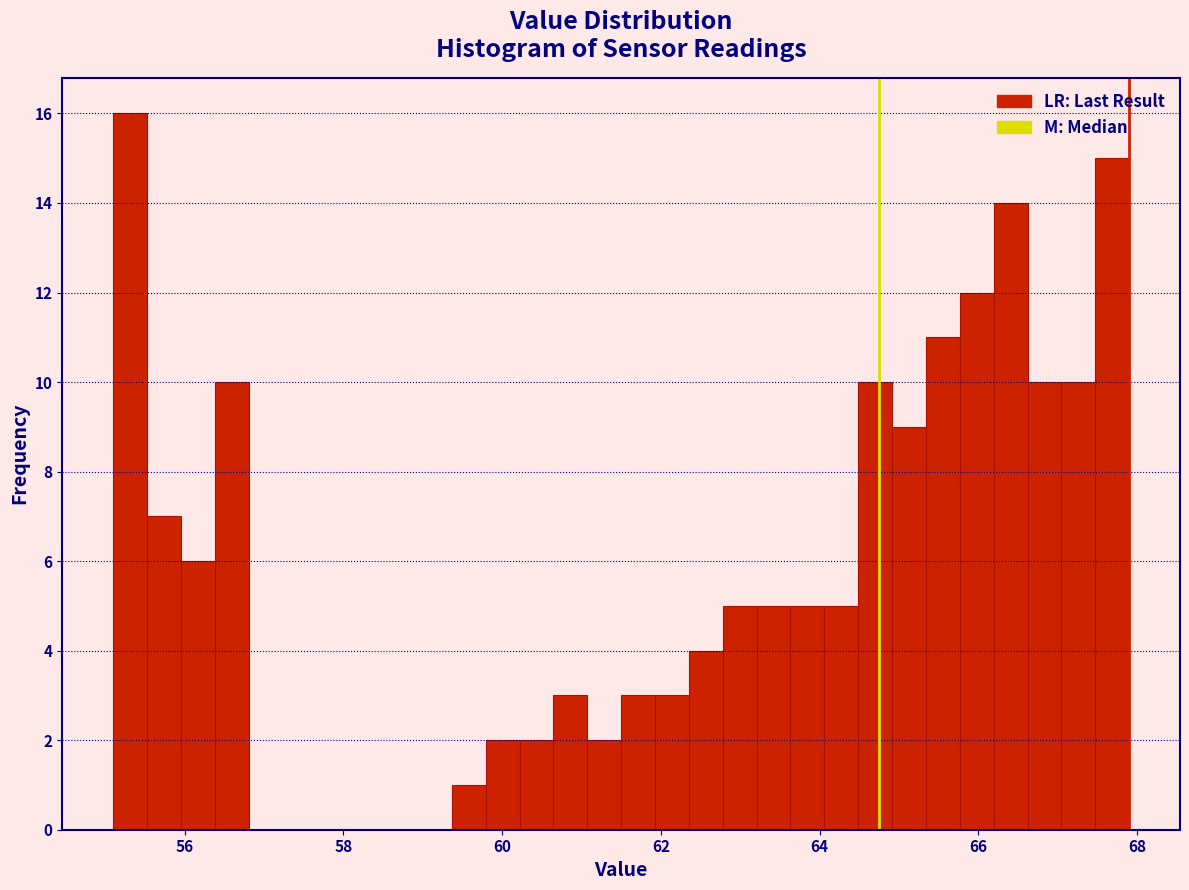

Around what value on the x-axis is the tallest bar? Give the approximate position of its centre, as read against the axis.

55.4